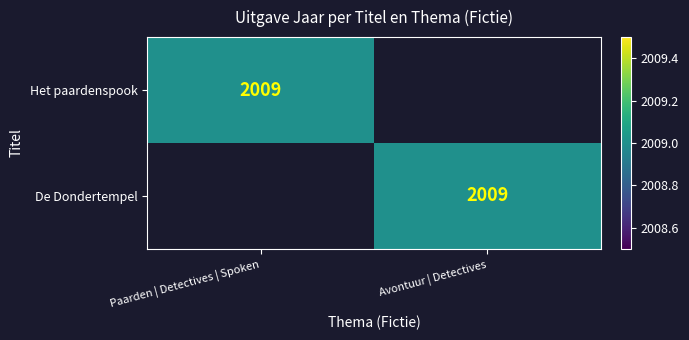

The value of Het paardenspook at Paarden | Detectives | Spoken is 3362. True or false?

False